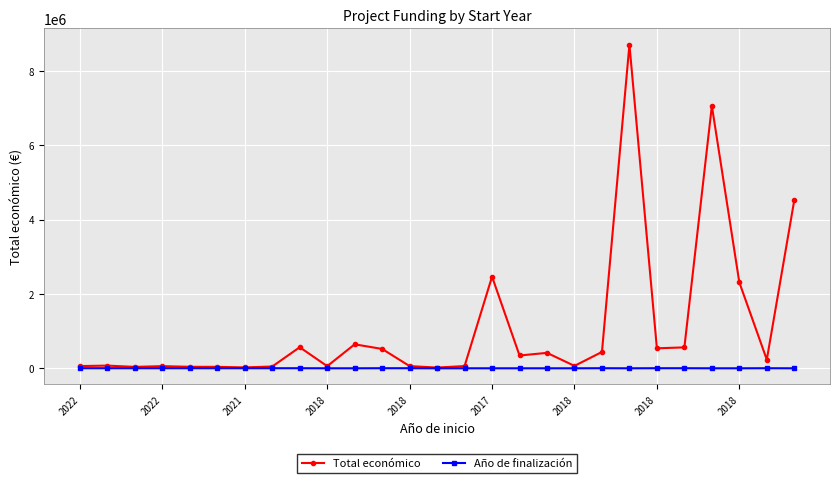

List the series in order of their overall mean, lowest first.

Año de finalización, Total económico